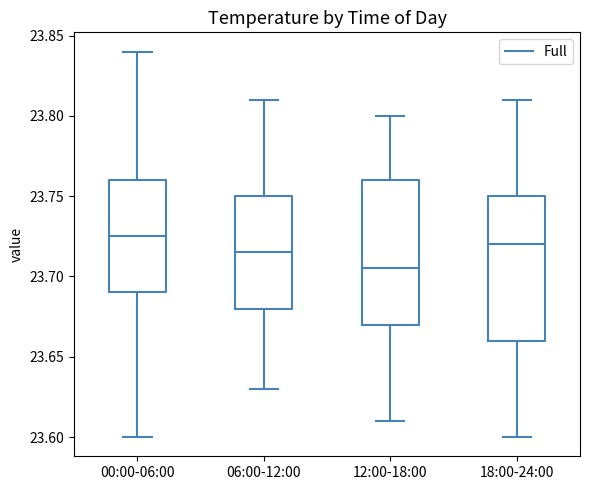

Where does the lower whisker of the box for 18:00-24:00 end on the y-axis? The values are not printed on the chart, so give them approximately, as read against the axis.

23.600